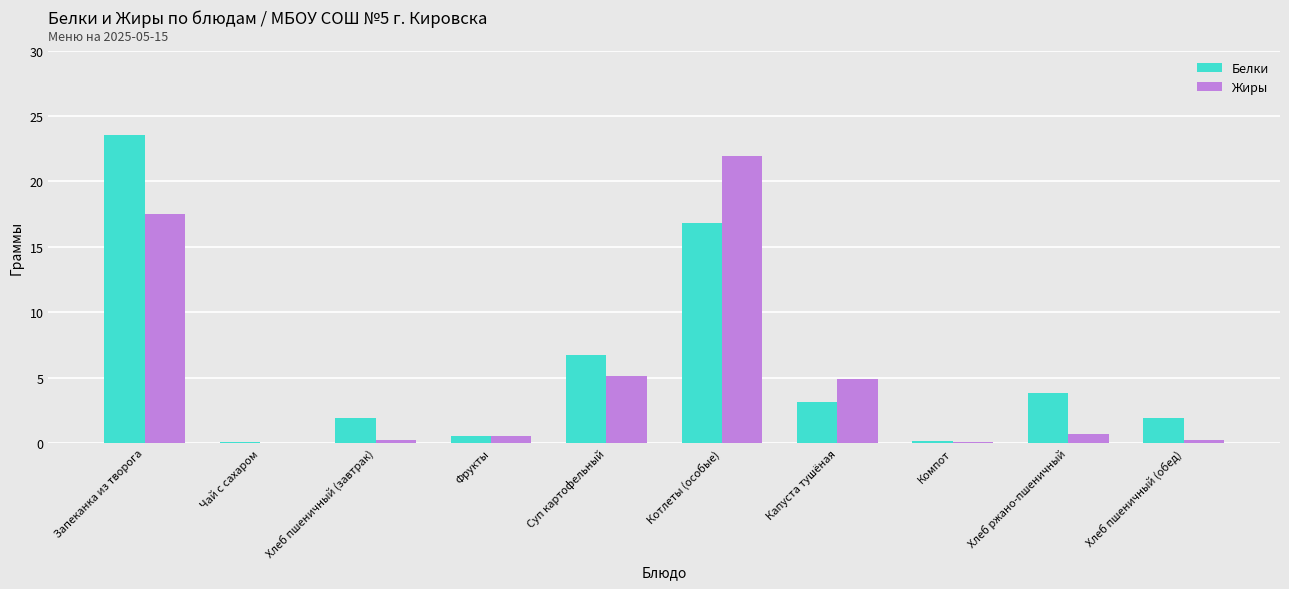

At which category is the sum across all series the highest?

Запеканка из творога